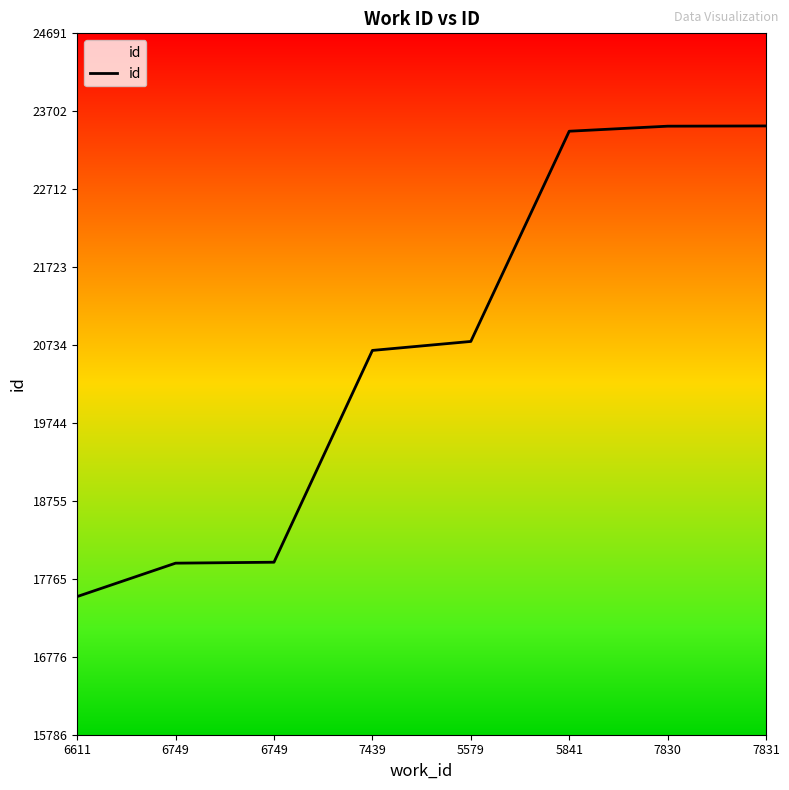

Which label corresponds to the smallest value in the chart?

6611